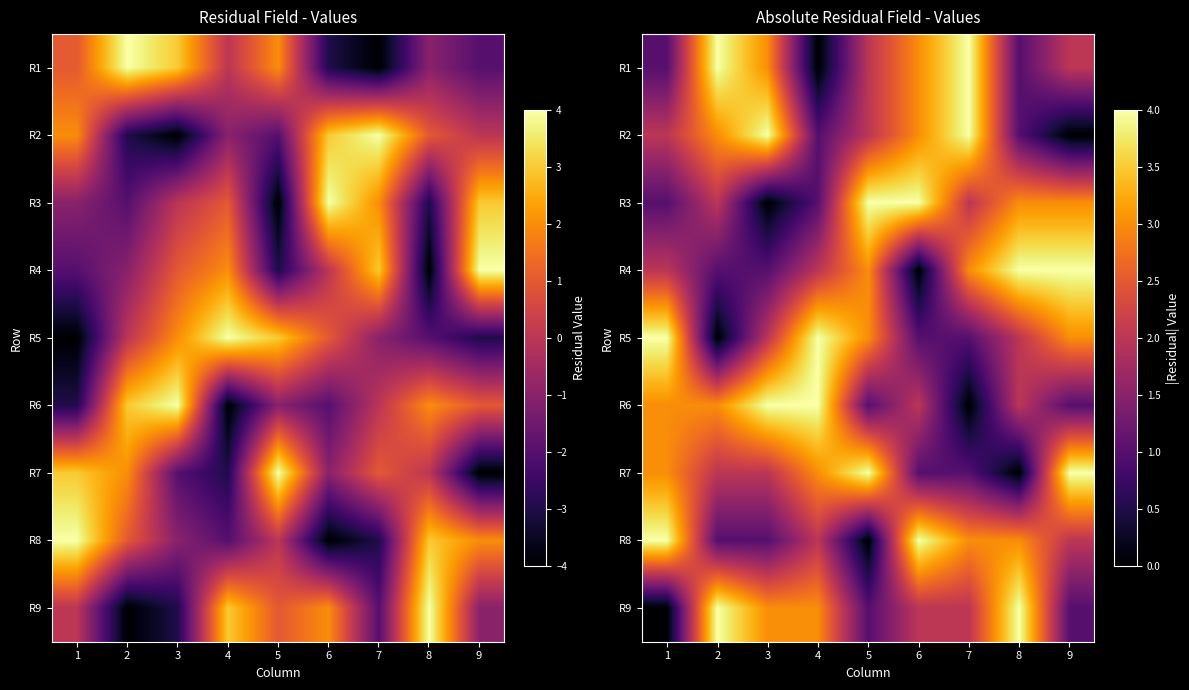

How many distinct data groups are displayed?

9